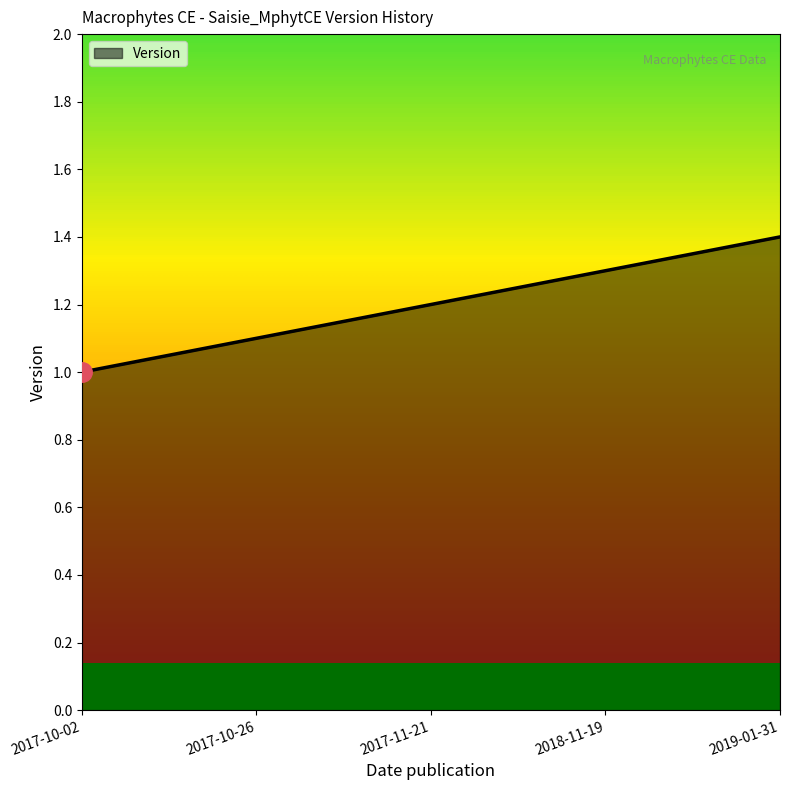

Count the number of categories in the chart.

5